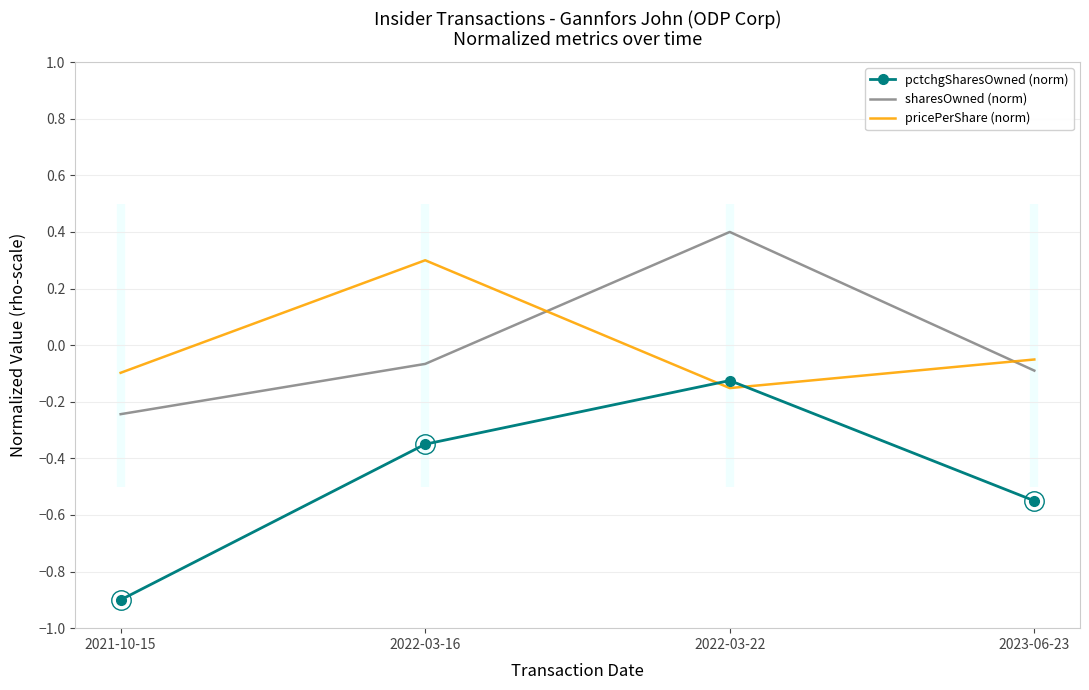

The value of pctchgSharesOwned (norm) at 2022-03-22 is -0.1. True or false?

True